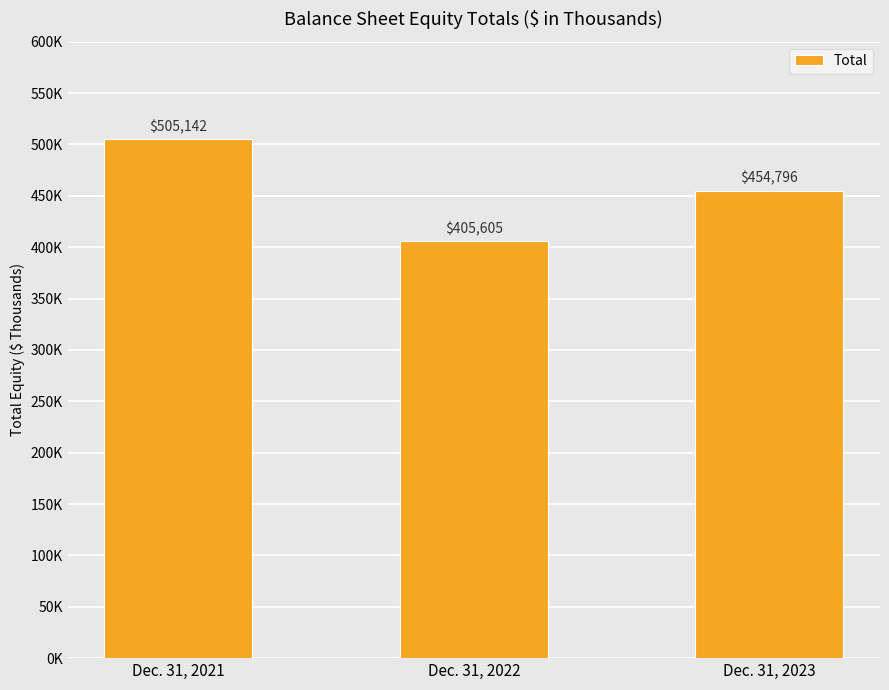

True or false: the data shows 405605 at Dec. 31, 2022.

True